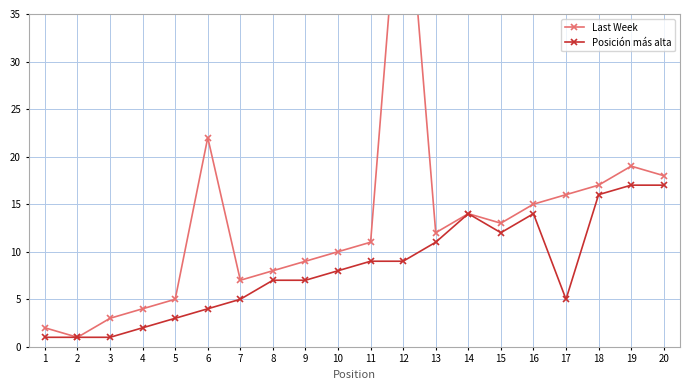

The value of Posición más alta at 7 is 3. True or false?

False